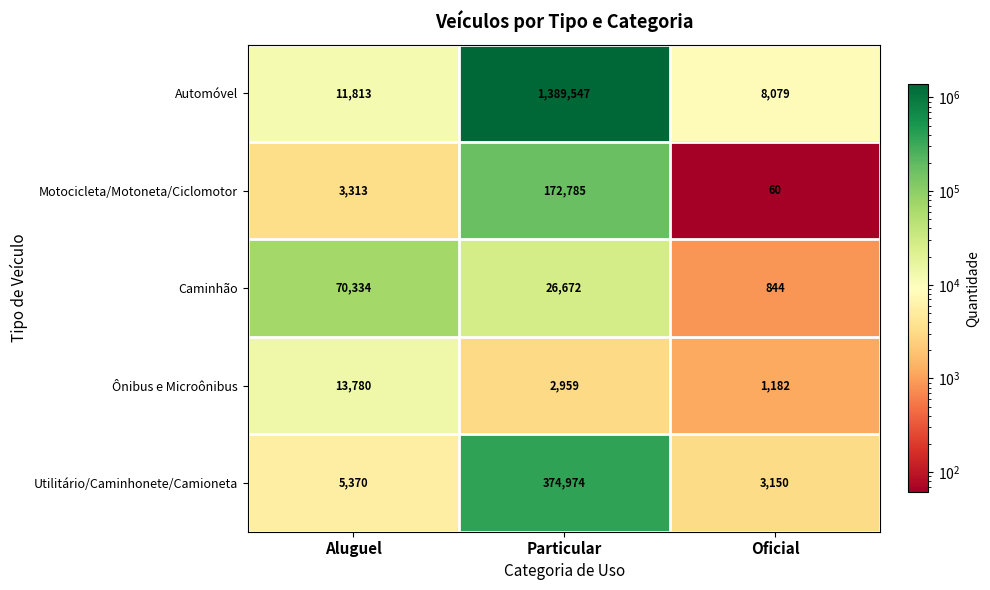

At which category does the chart reach its minimum across all series?

Oficial